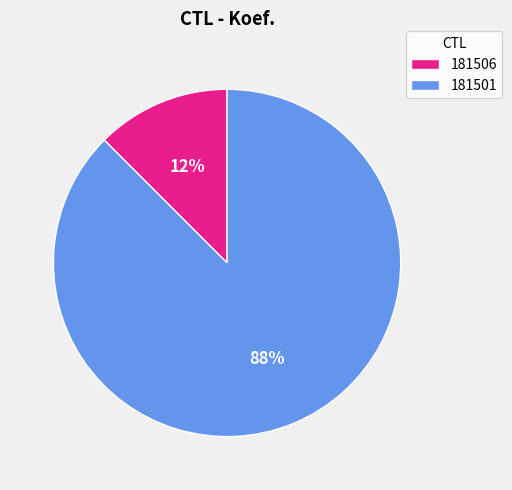

Does any single category account for the majority?

Yes